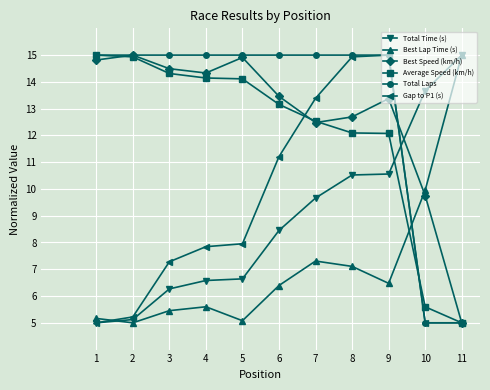

What is the lowest value of the Best Speed (km/h) series?

5.0